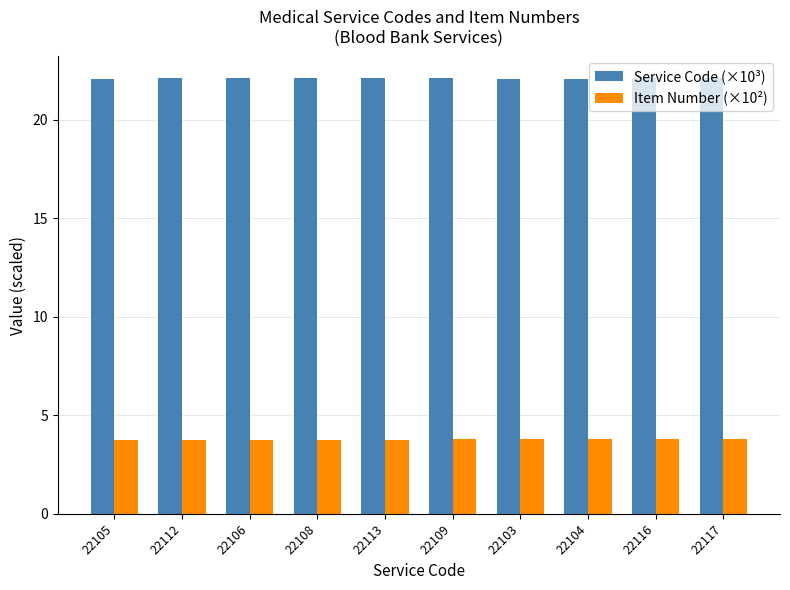

True or false: Item Number (×10²) has a value of 6.0 at 22104.

False